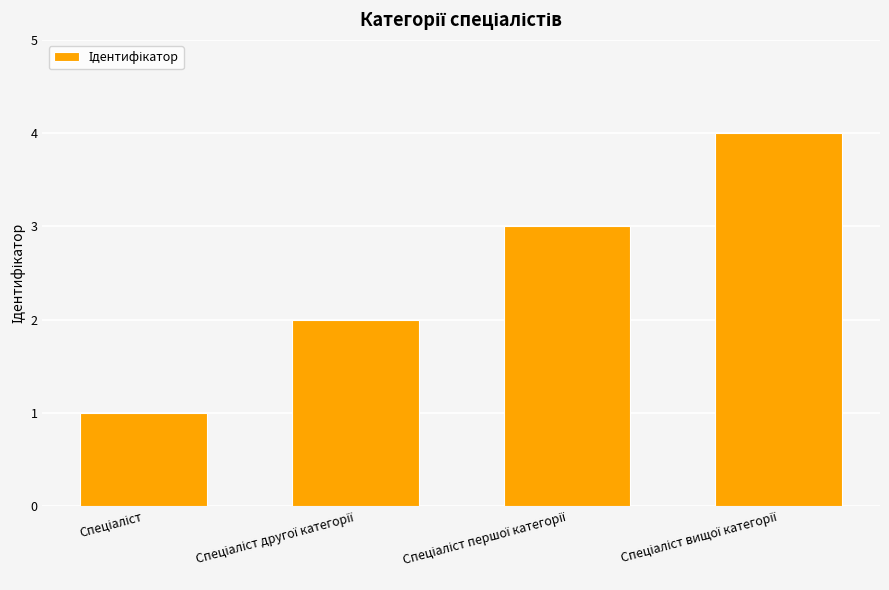

What is the sum of all values?

10